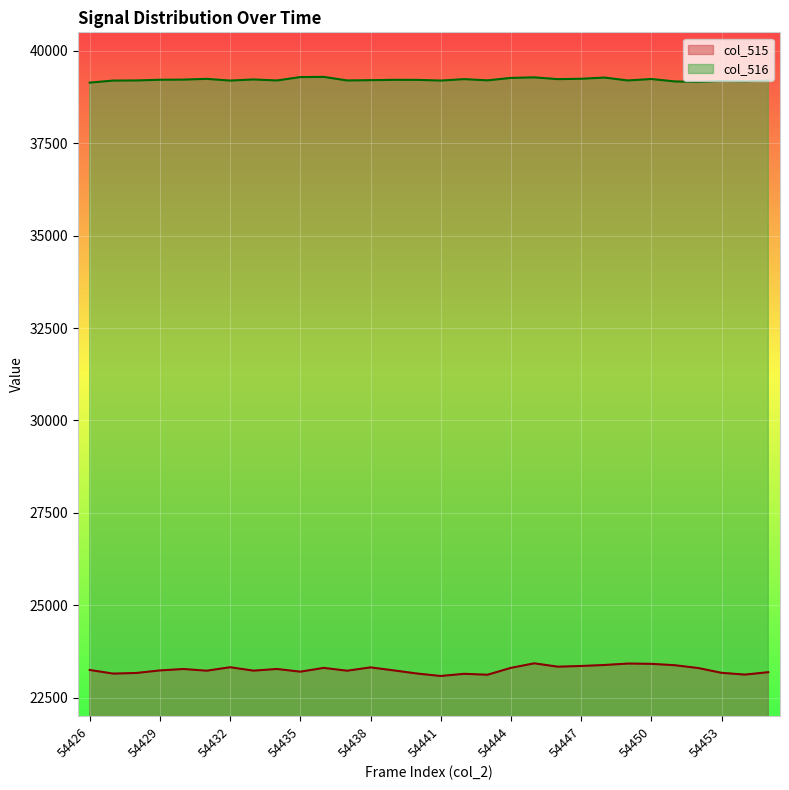

True or false: col_515 has a value of 23359 at 54447.

True